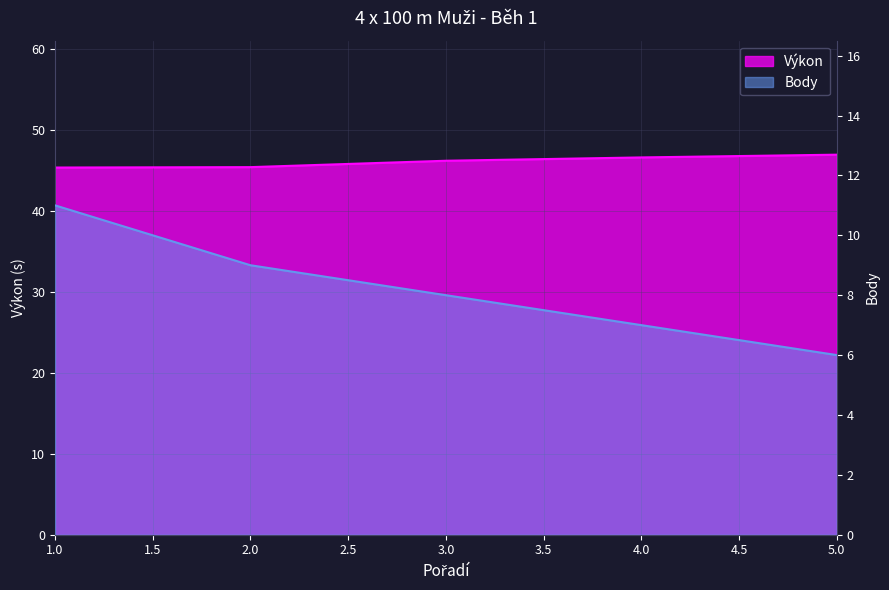

Reading left to right, list all the values displayed in this chart.

Výkon: 1=45.4	2=45.4	3=46.2	4=46.6	5=47.0
Body: 1=11.0	2=9.0	3=8.0	4=7.0	5=6.0